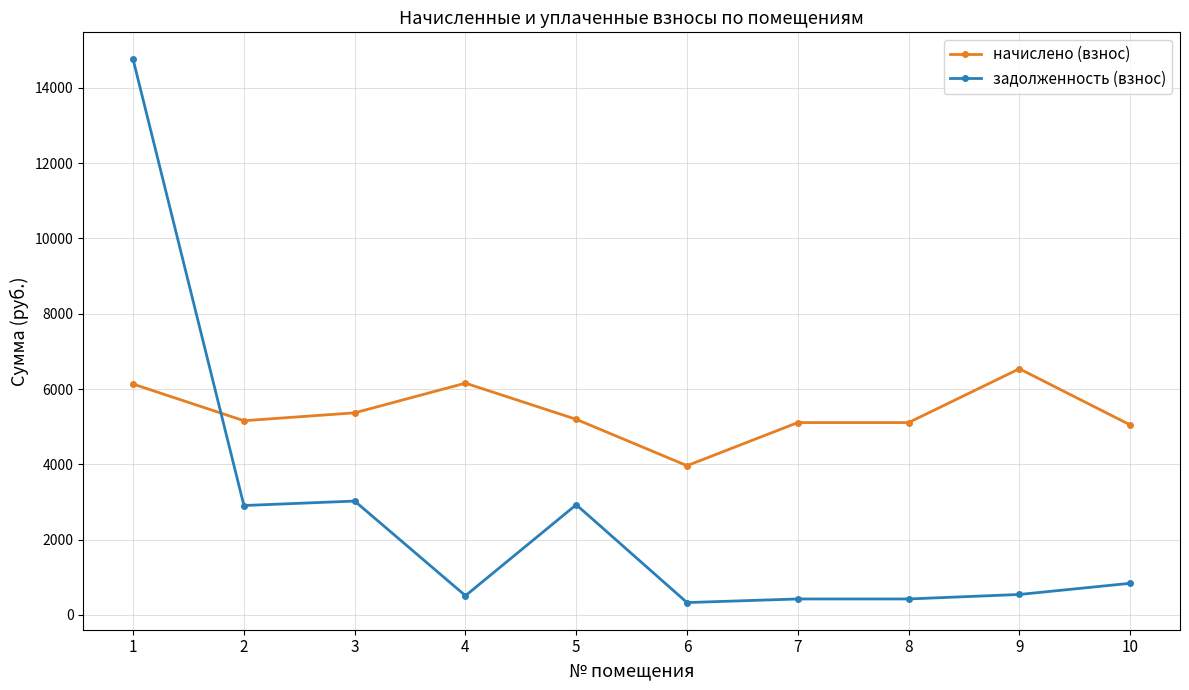

How many times do задолженность (взнос) and начислено (взнос) cross each other?

1